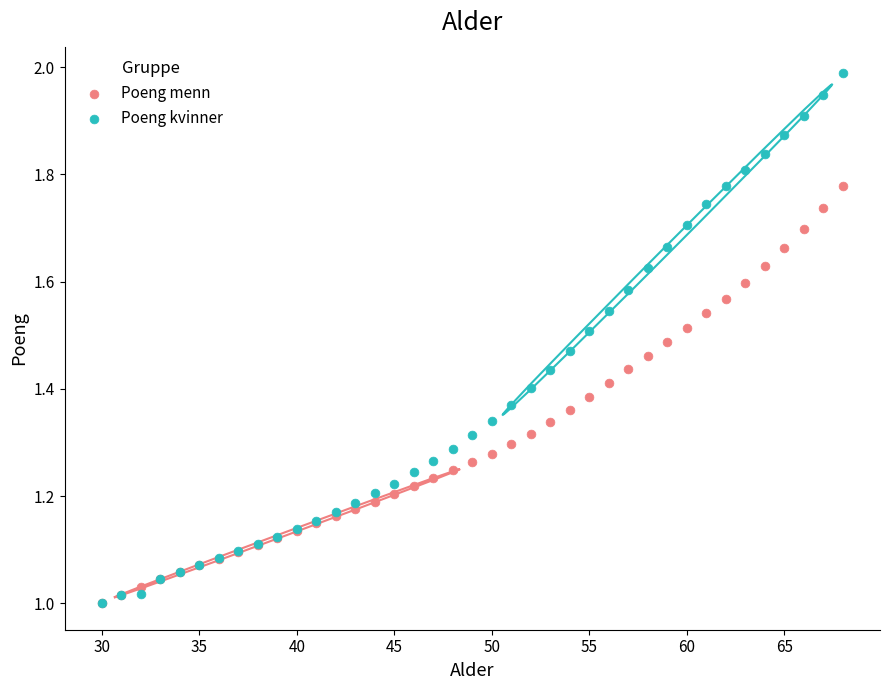

Which series has the widest spread of Y values?

Poeng kvinner